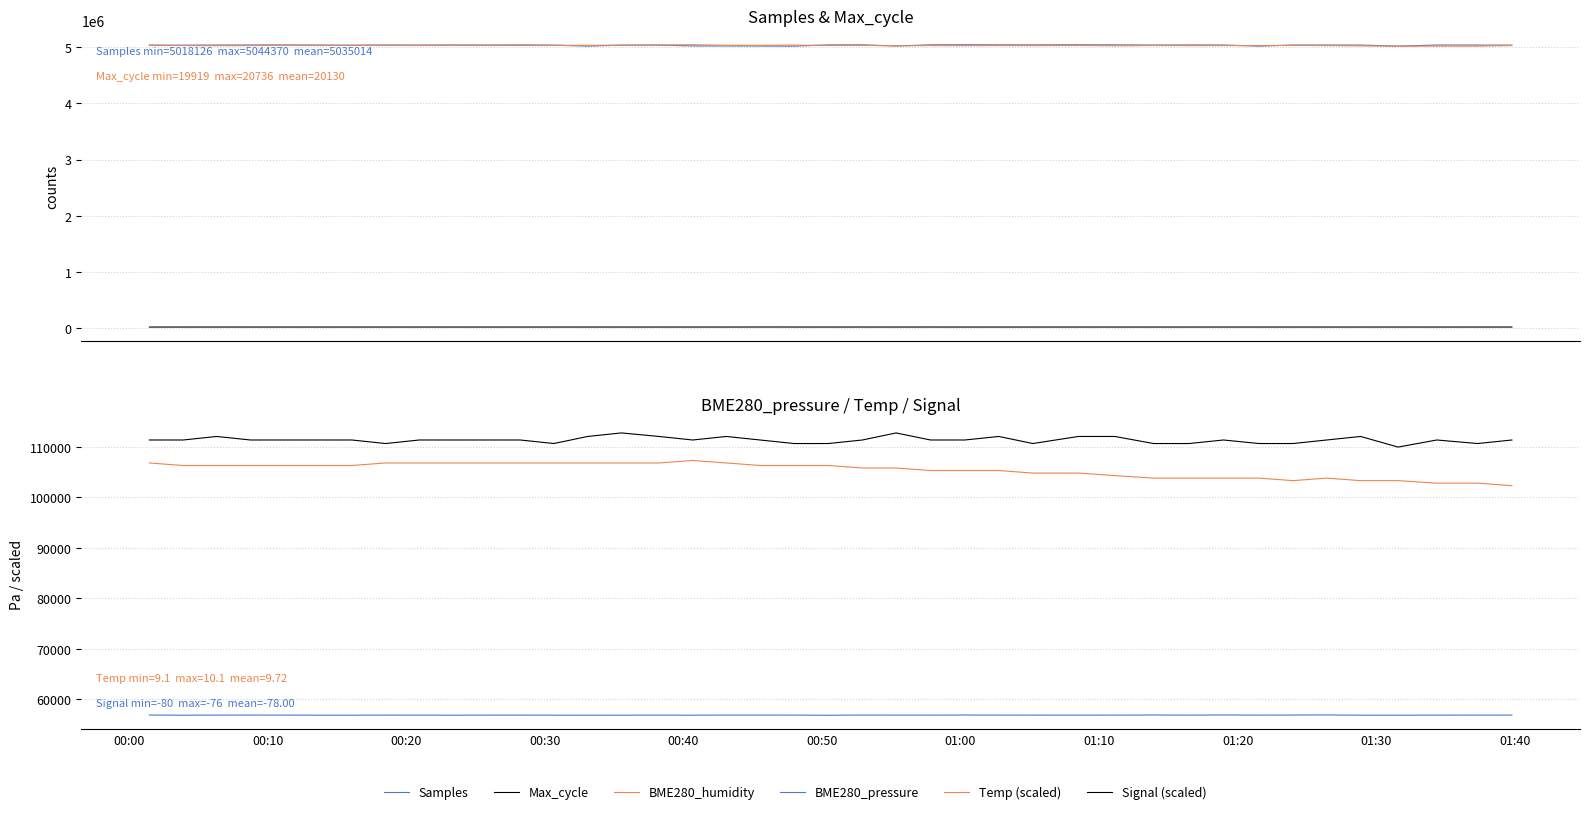

At which label is BME280_humidity closest to 5031248?

01:00